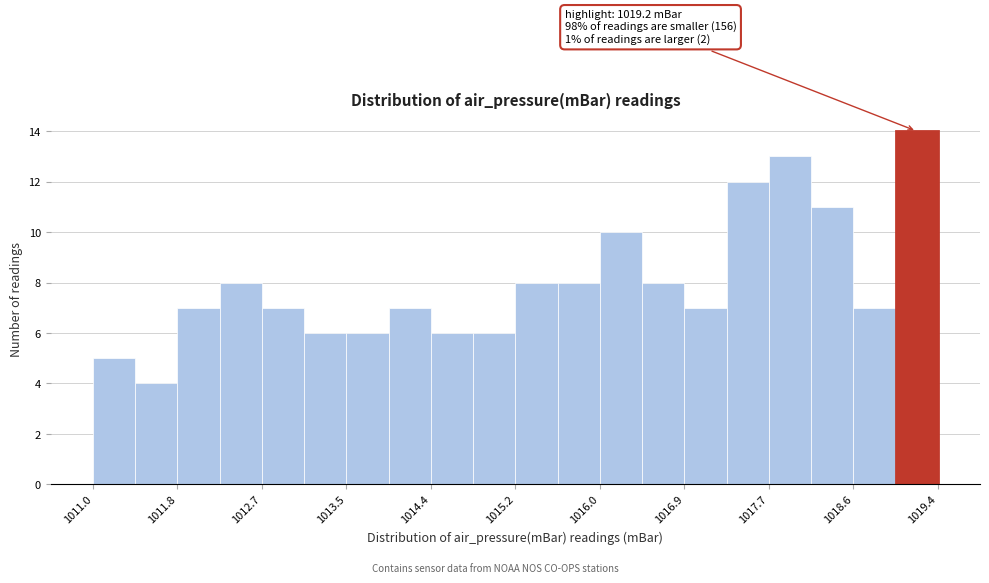

Over which range of the x-axis is the bar tallest?

1018.98 to 1019.40